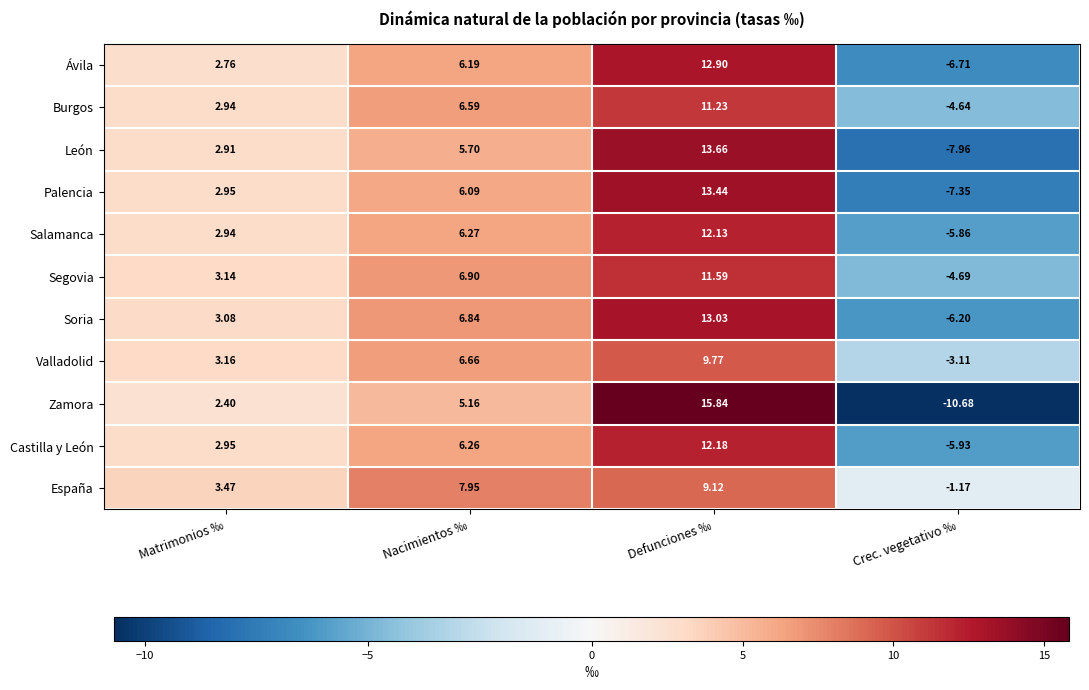

What is the total value across all series at Matrimonios ‰?

32.7